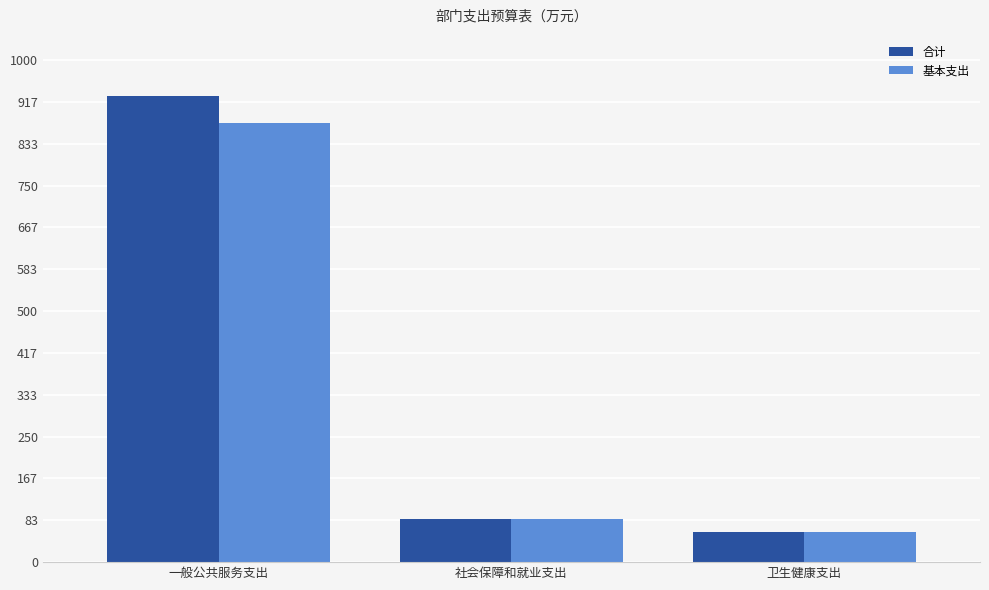

Reading left to right, what are all the values shown in this chart?

合计: 一般公共服务支出=929.2	社会保障和就业支出=86.4	卫生健康支出=59.9
基本支出: 一般公共服务支出=875.2	社会保障和就业支出=86.4	卫生健康支出=59.9